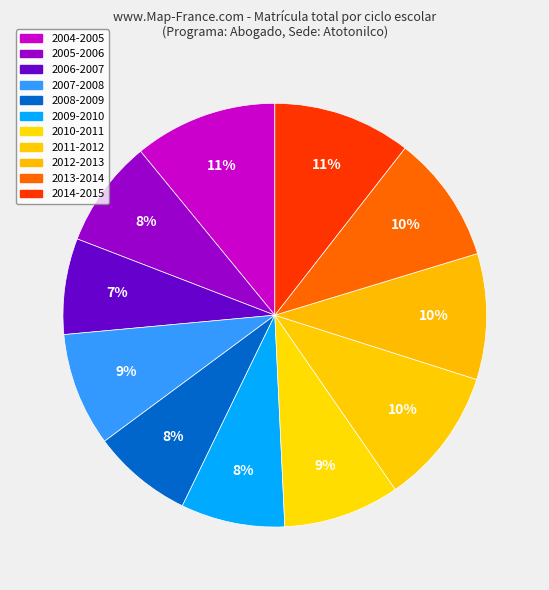

Count the number of slices in the pie.

11